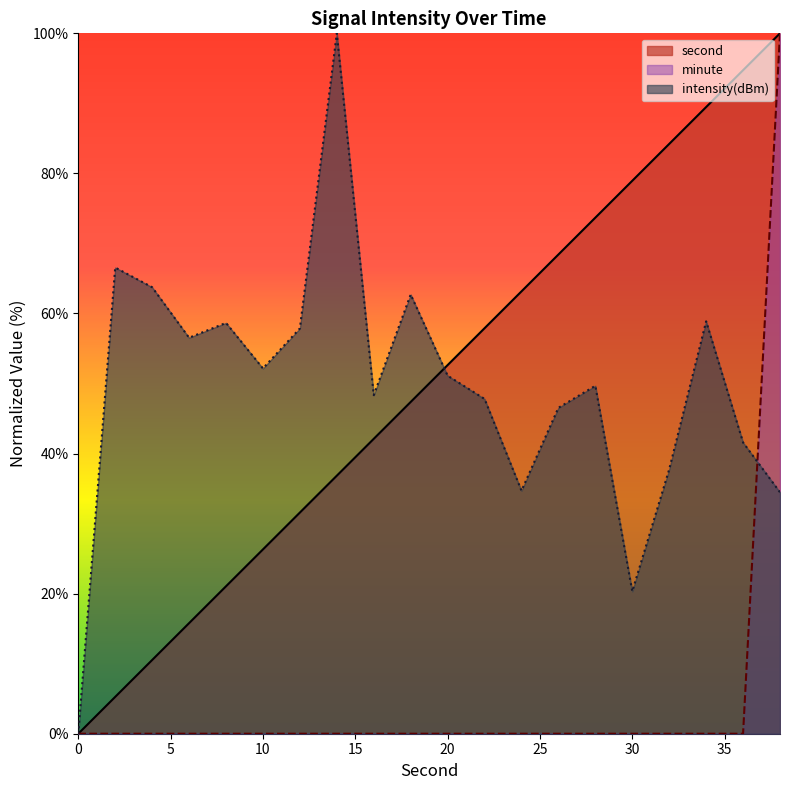

Count the number of data series in this chart.

3